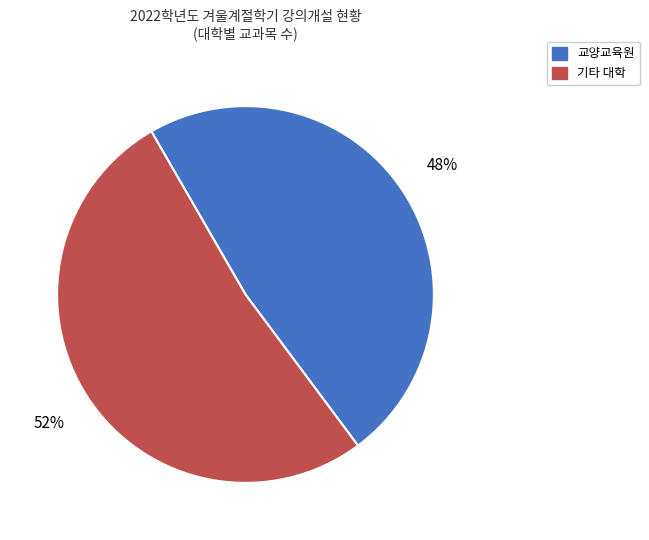

To the nearest percent, what is the difference between the largest and smallest slice percentages?

4%